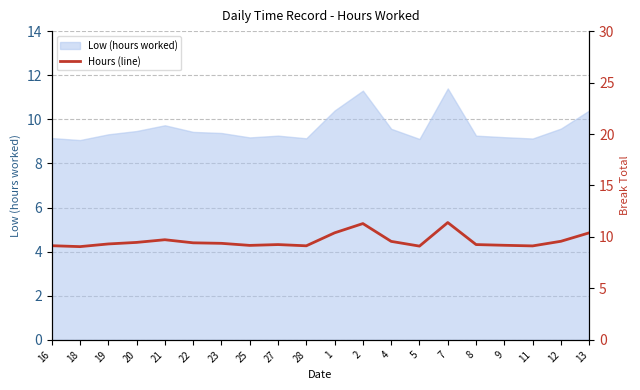

Does the chart display data point markers on the line(s)?

No